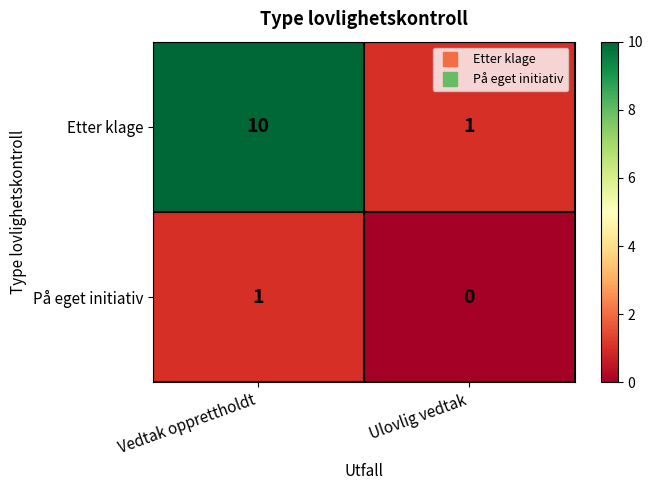

List the labels in order of Etter klage value, largest first.

Vedtak opprettholdt, Ulovlig vedtak